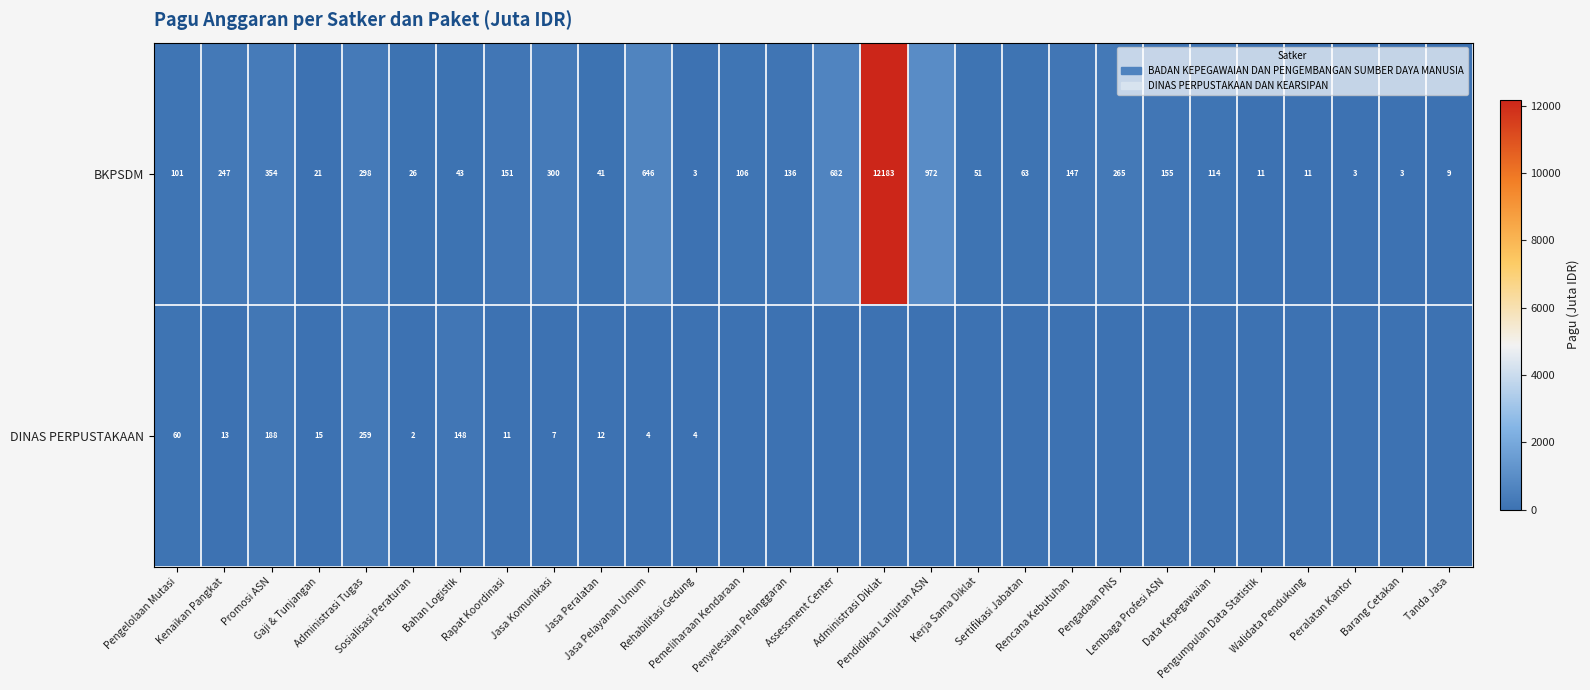

What is the difference between the maximum and minimum values in the BKPSDM series?

12180